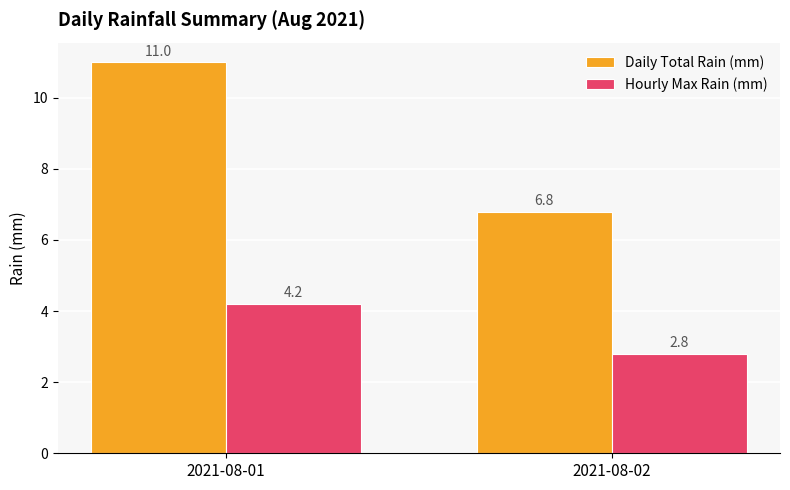

Which series has the largest range (max minus min)?

Daily Total Rain (mm)